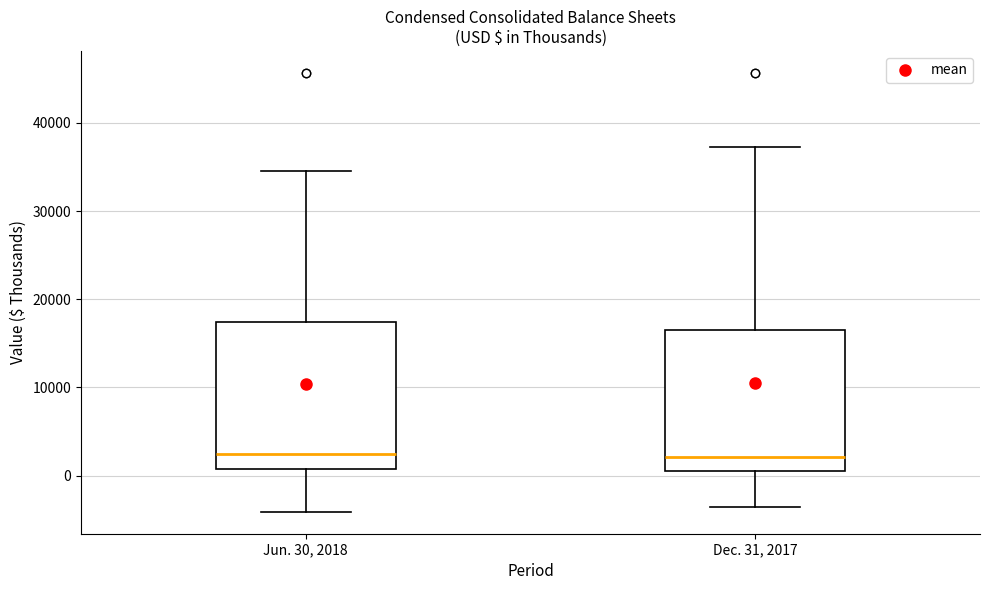

Where is the upper edge of the box for Jun. 30, 2018 on the y-axis? The values are not printed on the chart, so give them approximately, as read against the axis.

17000